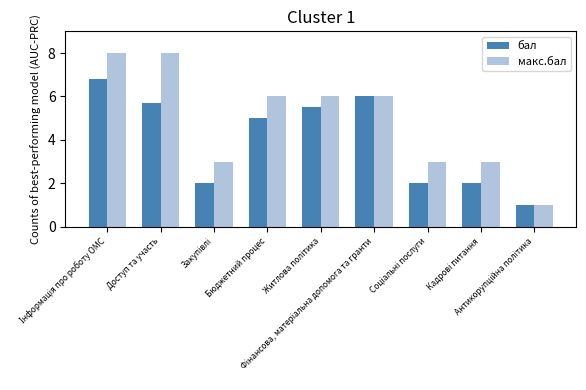

Reading left to right, transcribe all the data shown in this chart.

бал: 6.8	5.7	2.0	5.0	5.5	6.0	2.0	2.0	1.0
макс.бал: 8.0	8.0	3.0	6.0	6.0	6.0	3.0	3.0	1.0